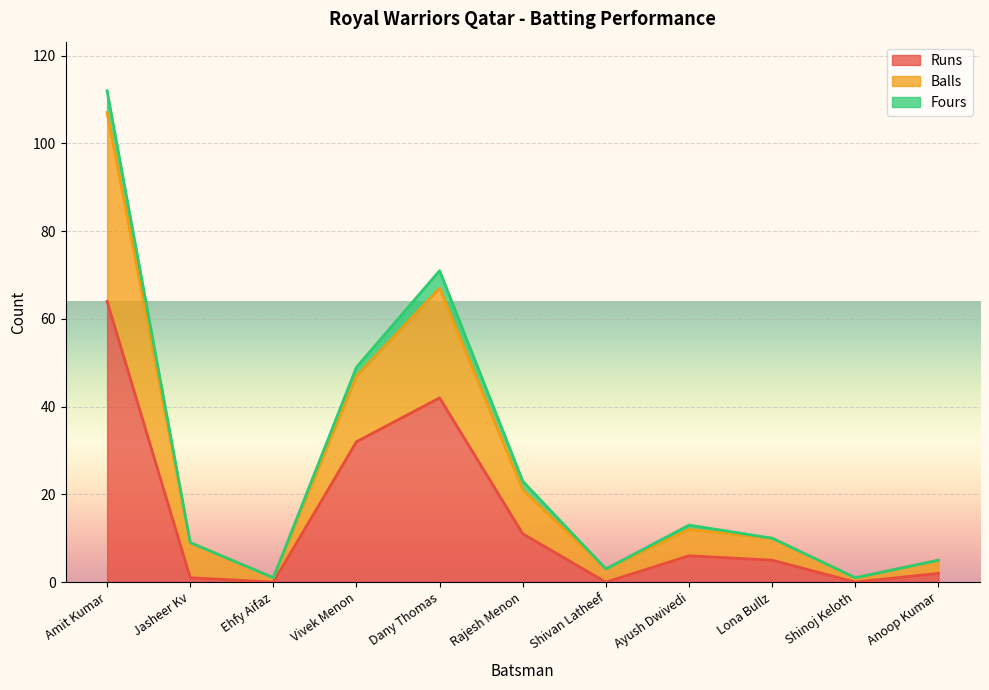

How many data points in Balls are less than 10?

5